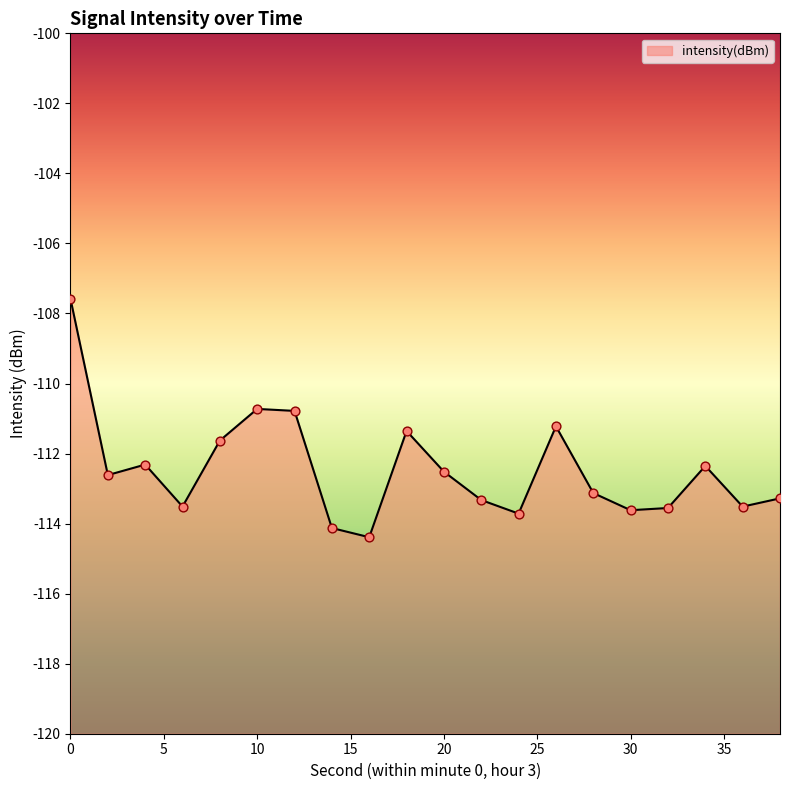

What is the change in value from 24 to 38?

+0.4